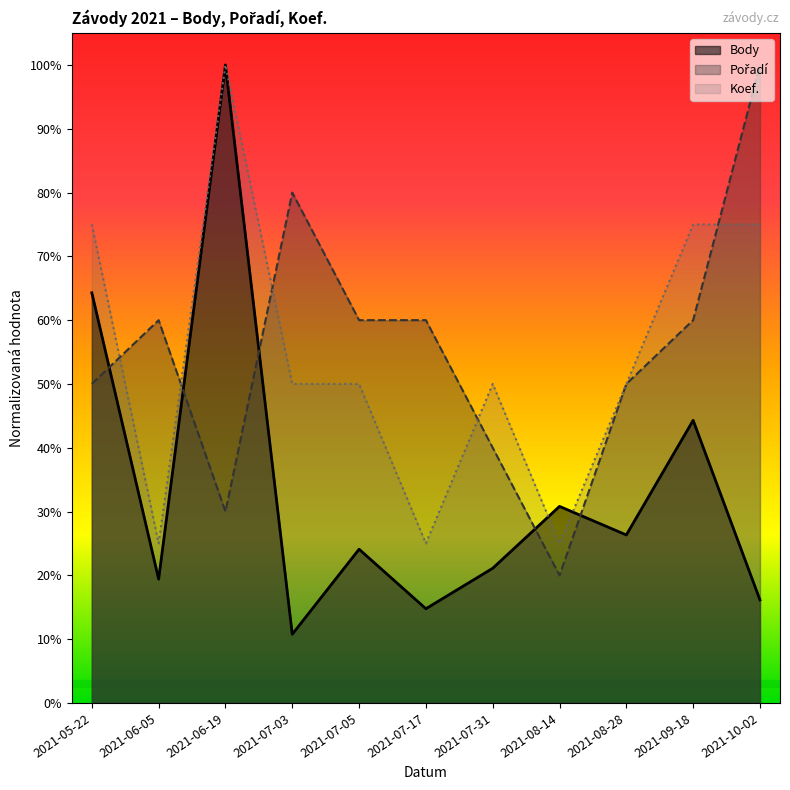

What is the total value across all series at 2021-07-31?

1.1